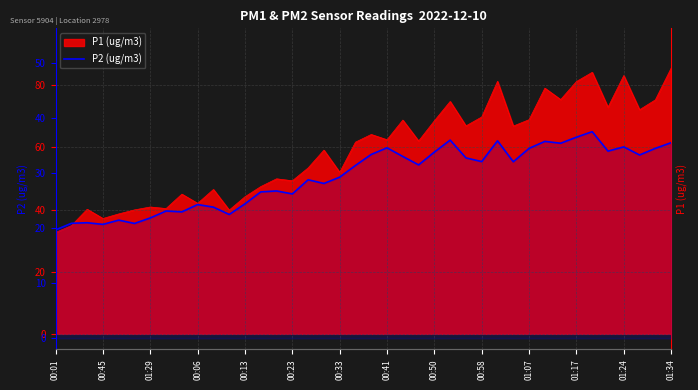

How many categories are shown in the chart?

40